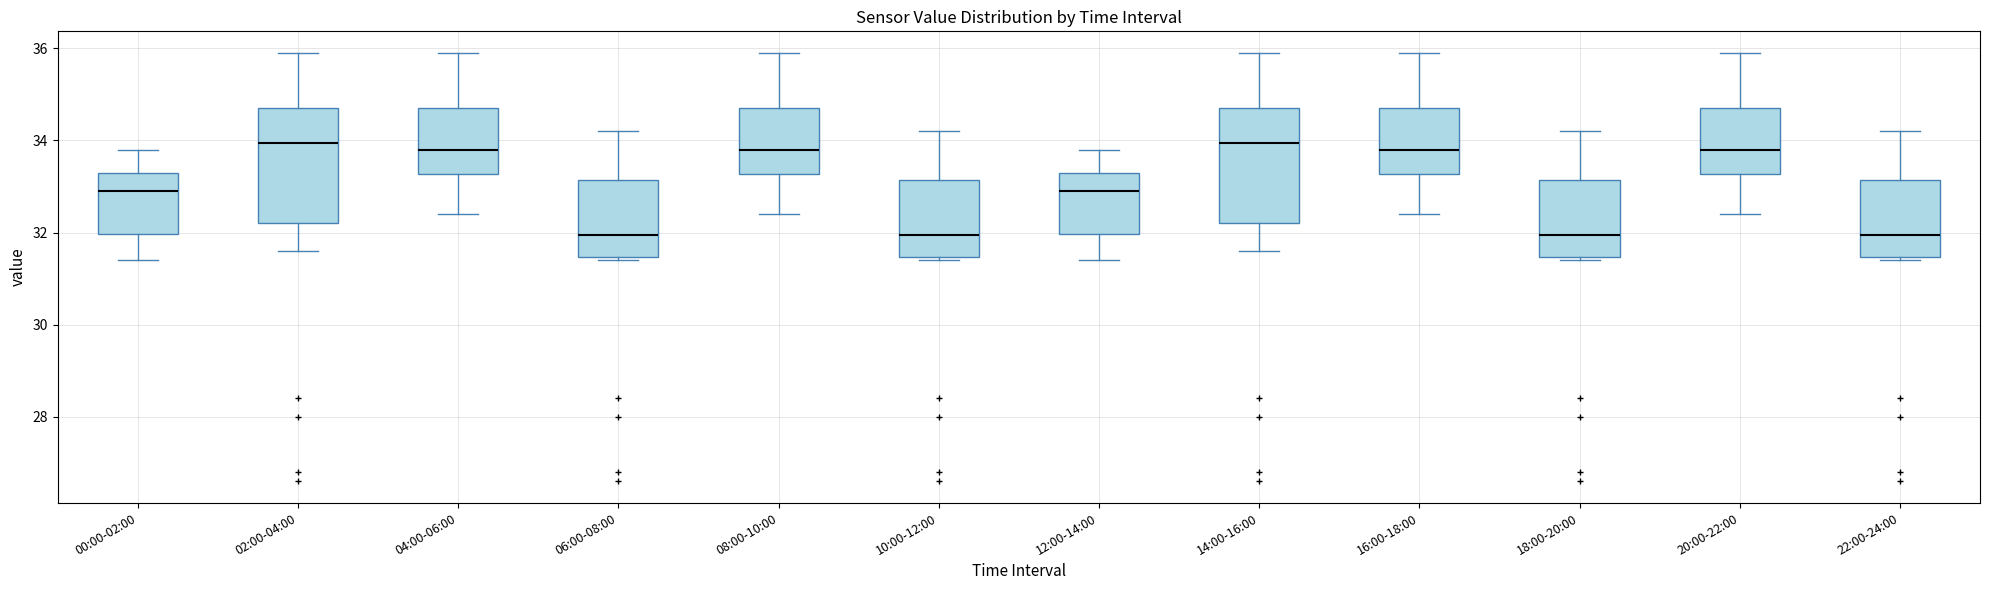

Reading left to right, transcribe this box plot: for each box, give where its median line is, the range the box spans, and where its two whiskers end, as read against the y-axis. The values are not printed on the chart, so give them approximately, as read against the axis.

00:00-02:00: median 33.0, box 32.0 to 33.4, whiskers 31.4 to 33.8
02:00-04:00: median 34.0, box 32.2 to 34.8, whiskers 31.6 to 36.0
04:00-06:00: median 33.8, box 33.2 to 34.8, whiskers 32.4 to 36.0
06:00-08:00: median 32.0, box 31.4 to 33.2, whiskers 31.4 (just below the box's lower edge) to 34.2
08:00-10:00: median 33.8, box 33.2 to 34.8, whiskers 32.4 to 36.0
10:00-12:00: median 32.0, box 31.4 to 33.2, whiskers 31.4 (just below the box's lower edge) to 34.2
12:00-14:00: median 33.0, box 32.0 to 33.4, whiskers 31.4 to 33.8
14:00-16:00: median 34.0, box 32.2 to 34.8, whiskers 31.6 to 36.0
16:00-18:00: median 33.8, box 33.2 to 34.8, whiskers 32.4 to 36.0
18:00-20:00: median 32.0, box 31.4 to 33.2, whiskers 31.4 (just below the box's lower edge) to 34.2
20:00-22:00: median 33.8, box 33.2 to 34.8, whiskers 32.4 to 36.0
22:00-24:00: median 32.0, box 31.4 to 33.2, whiskers 31.4 (just below the box's lower edge) to 34.2